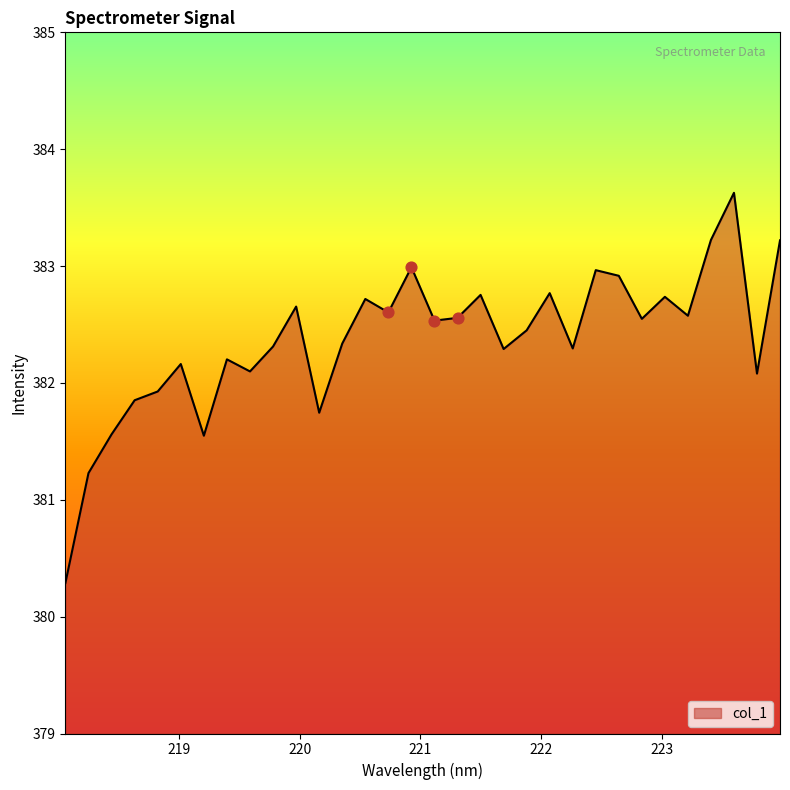

What is the difference between the maximum and minimum values?

3.3